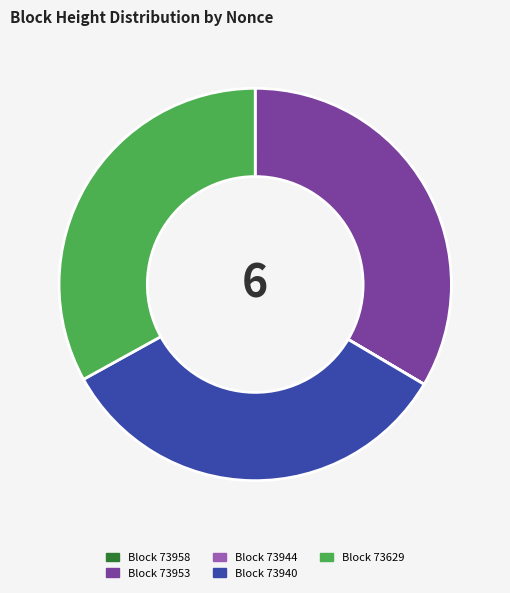

Is there any slice that represents more than half of the pie?

No